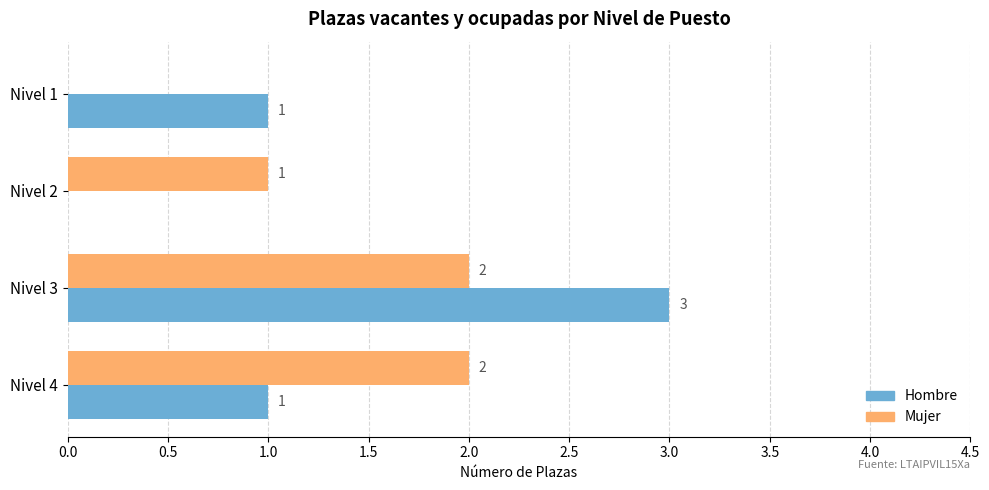

How many distinct data groups are displayed?

2